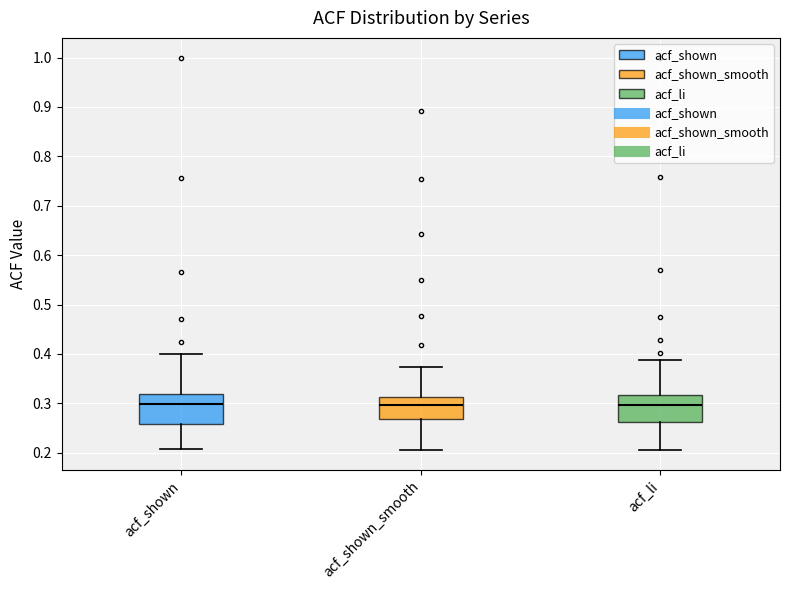

Where does the median line of the box for acf_li sit on the y-axis? The values are not printed on the chart, so give them approximately, as read against the axis.

0.30